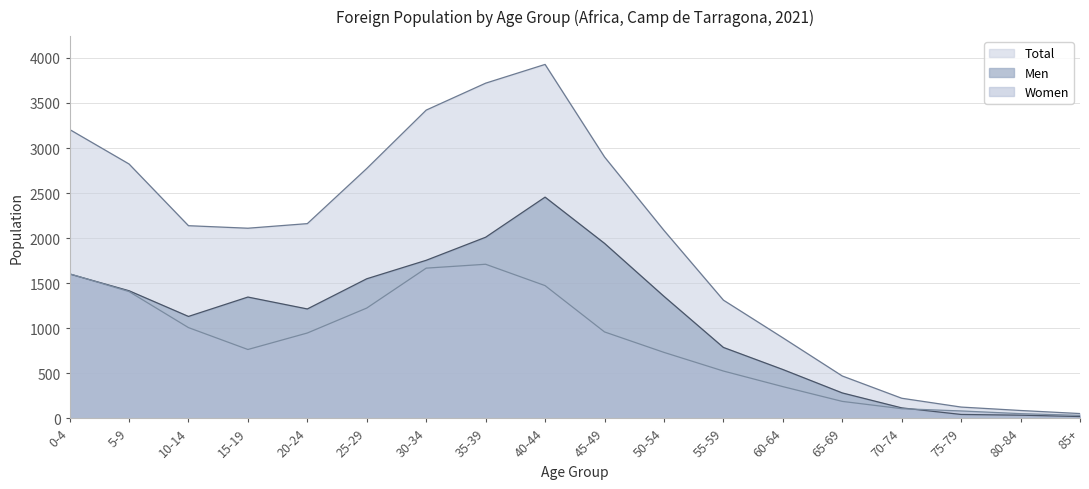

True or false: Total and Women cross at least once.

False